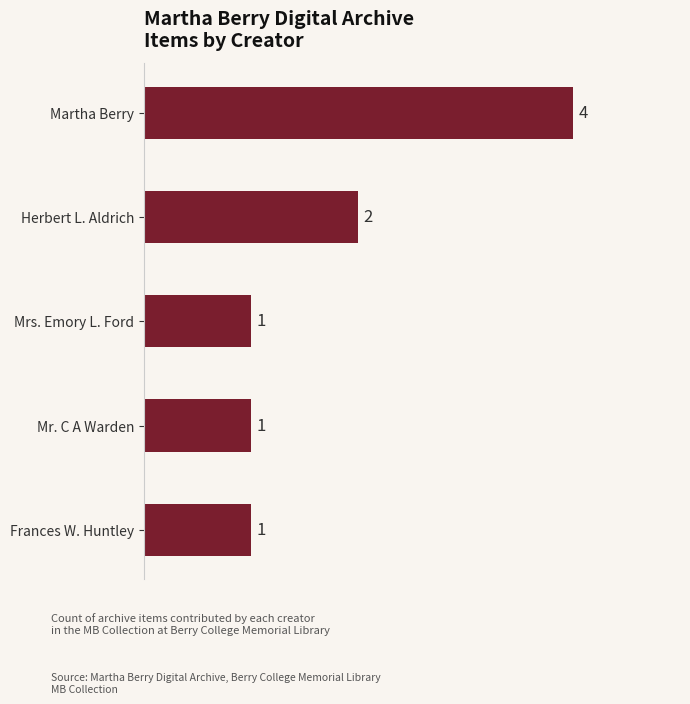

True or false: the data shows 6 at Martha Berry.

False